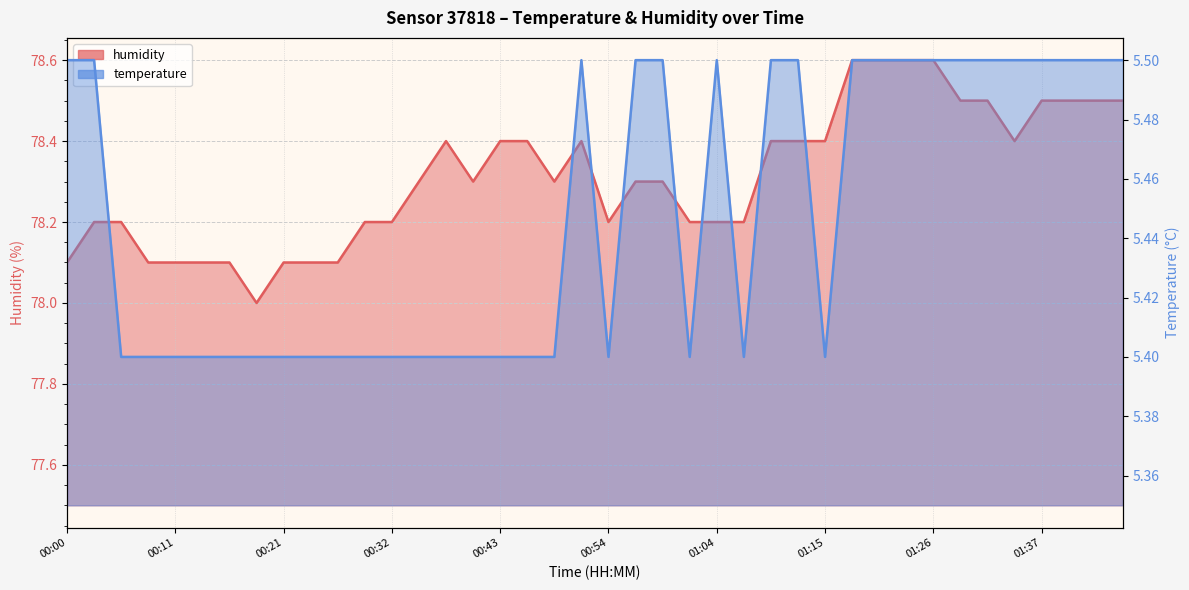

Does the chart display data point markers on the line(s)?

No